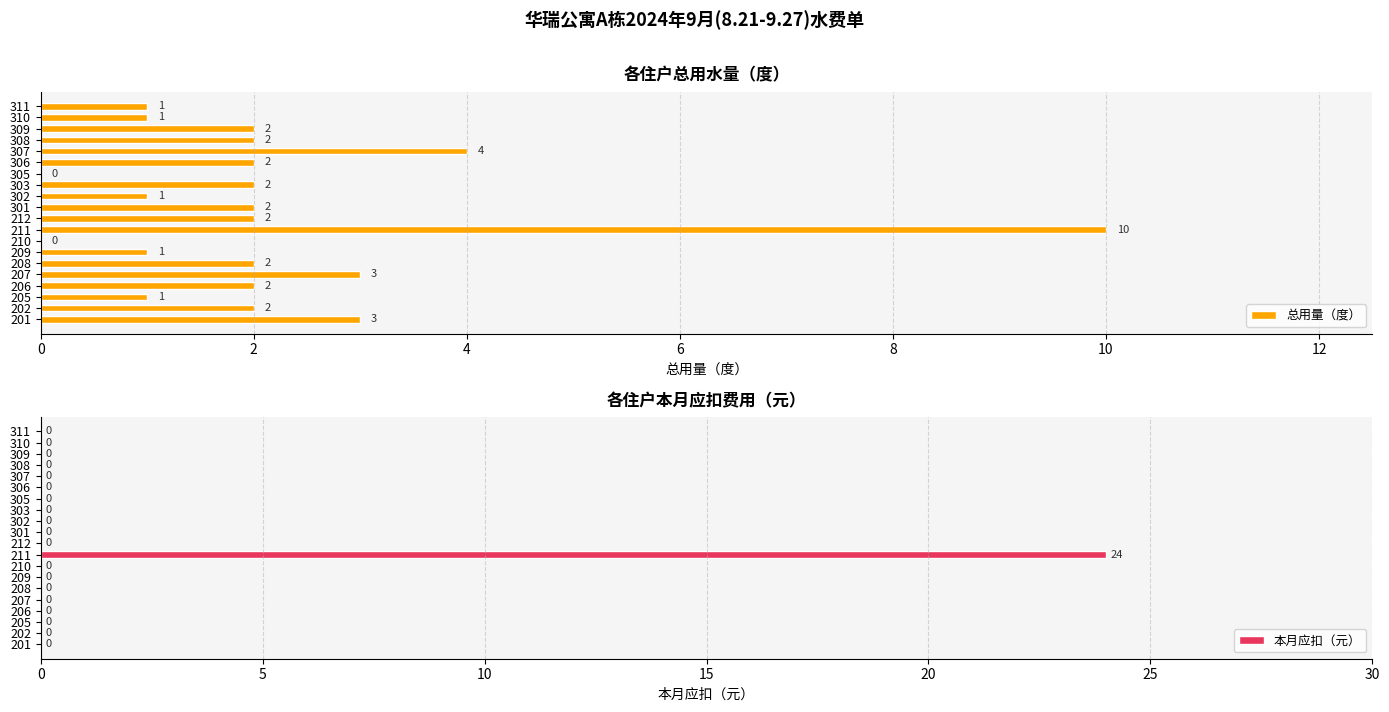

True or false: 本月应扣（元） has a value of 0 at 301.

True